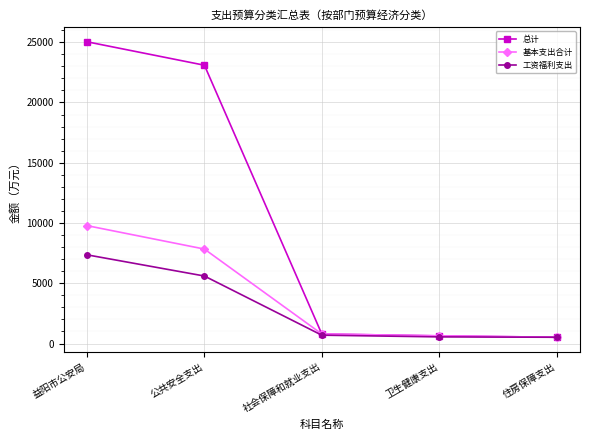

Does the chart display data point markers on the line(s)?

Yes